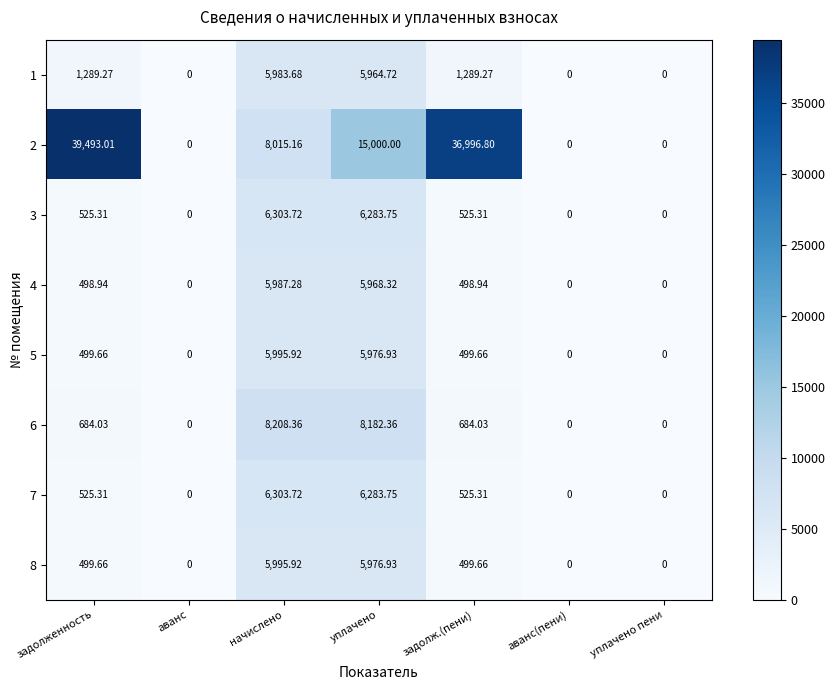

Which label corresponds to the largest value in the chart?

задолженность